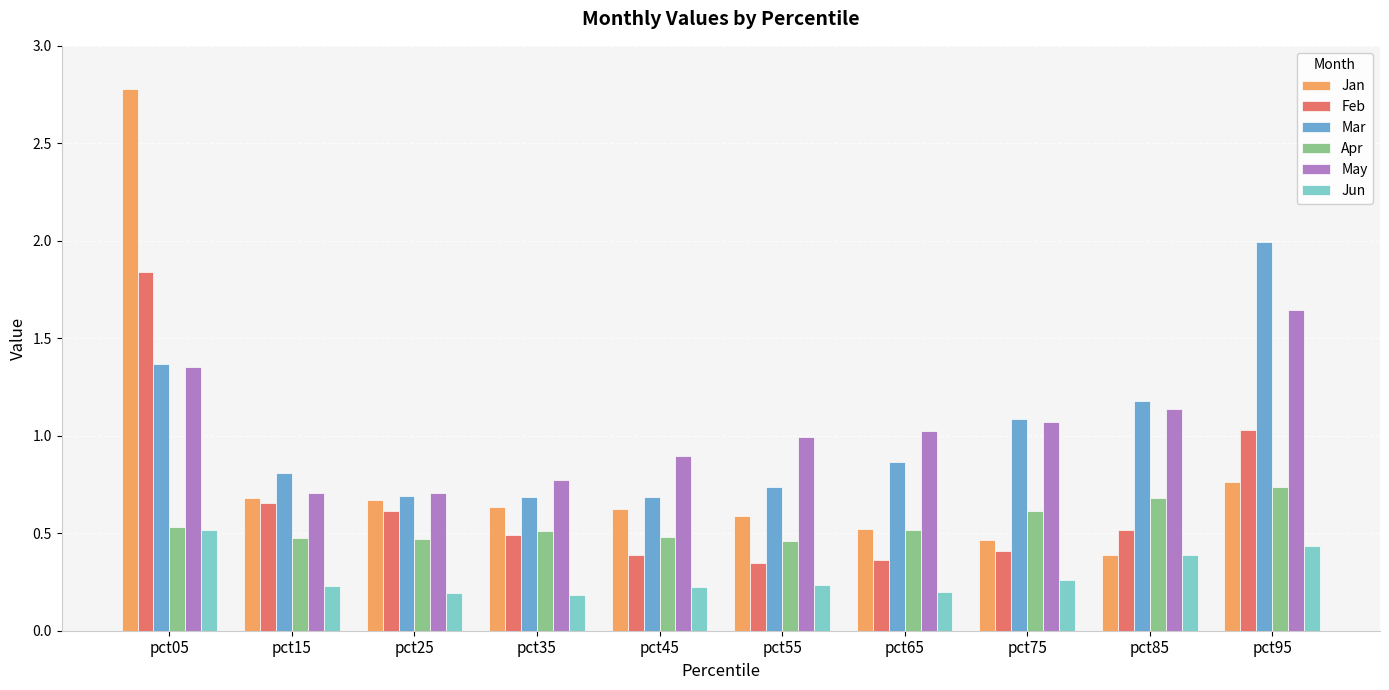

What is the sum of all Jun values?

2.9